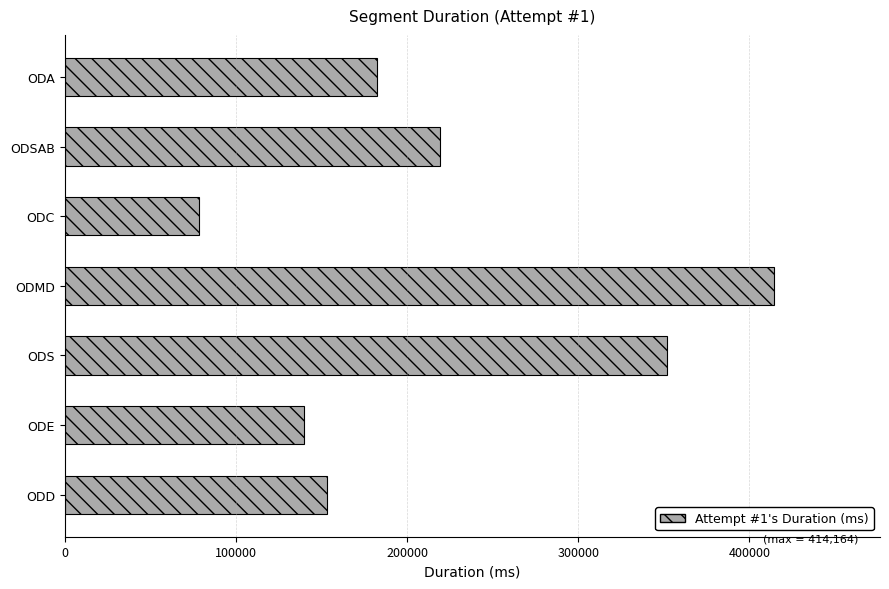

Which label corresponds to the largest value in the chart?

ODMD